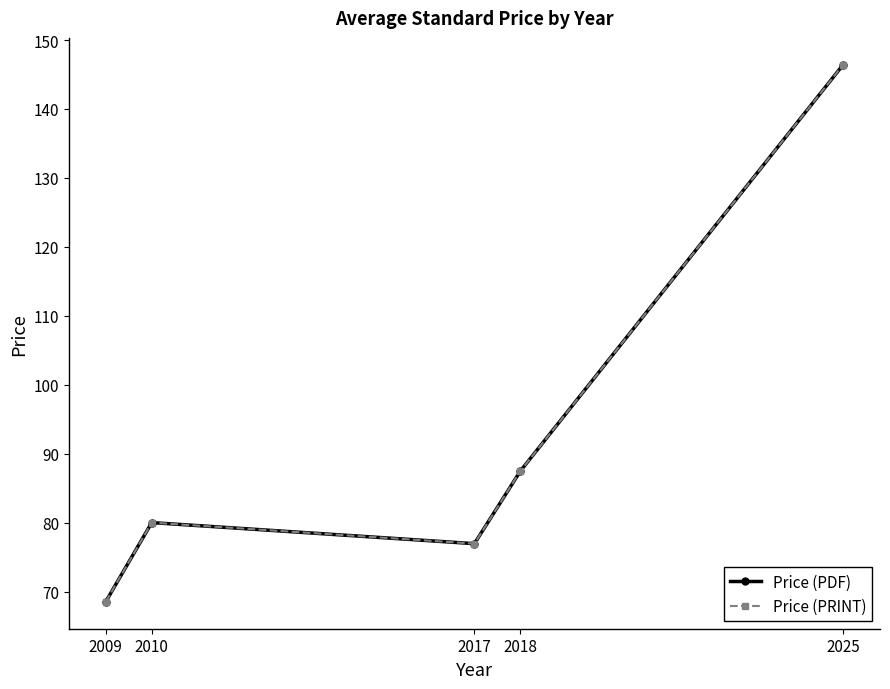

At how many categories does at least one series exceed 126?

1